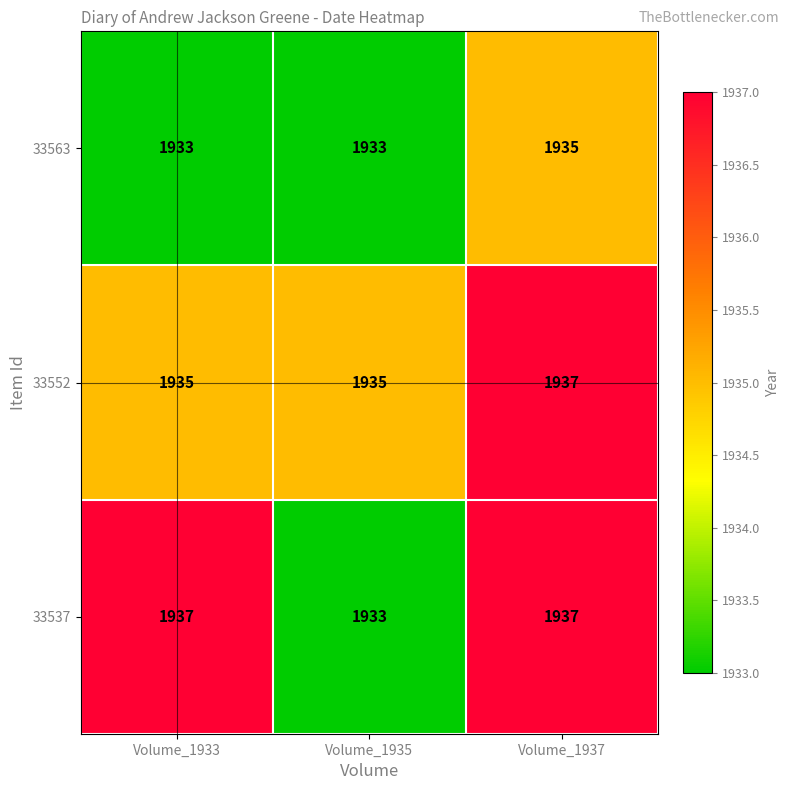

Reading left to right, extract all data points from this chart.

33563: Volume_1933=1933	Volume_1935=1933	Volume_1937=1935
33552: Volume_1933=1935	Volume_1935=1935	Volume_1937=1937
33537: Volume_1933=1937	Volume_1935=1933	Volume_1937=1937